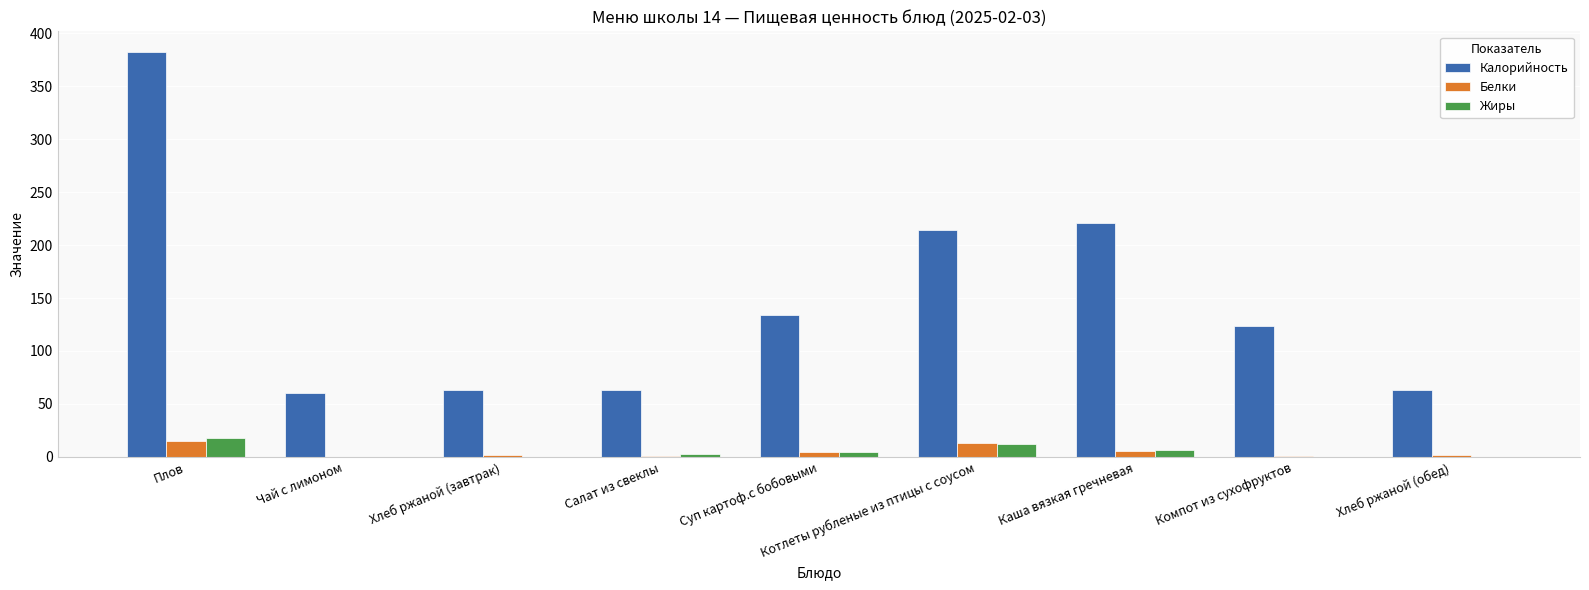

What are all the series names shown in the legend?

Калорийность, Белки, Жиры